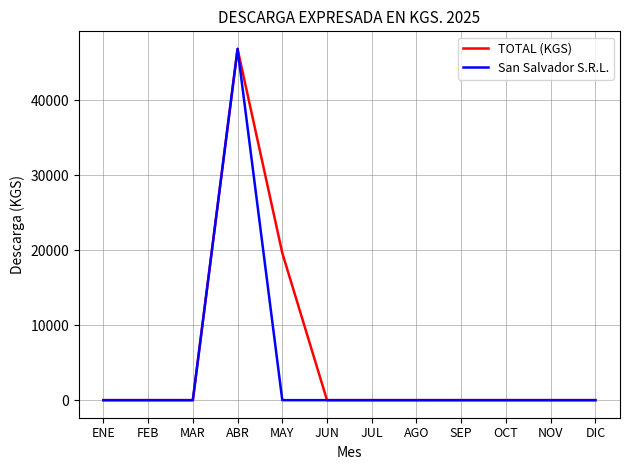

Reading left to right, transcribe all the data shown in this chart.

TOTAL (KGS): 0	0	0	46830	19620	0	0	0	0	0	0	0
San Salvador S.R.L.: 0	0	0	46830	0	0	0	0	0	0	0	0